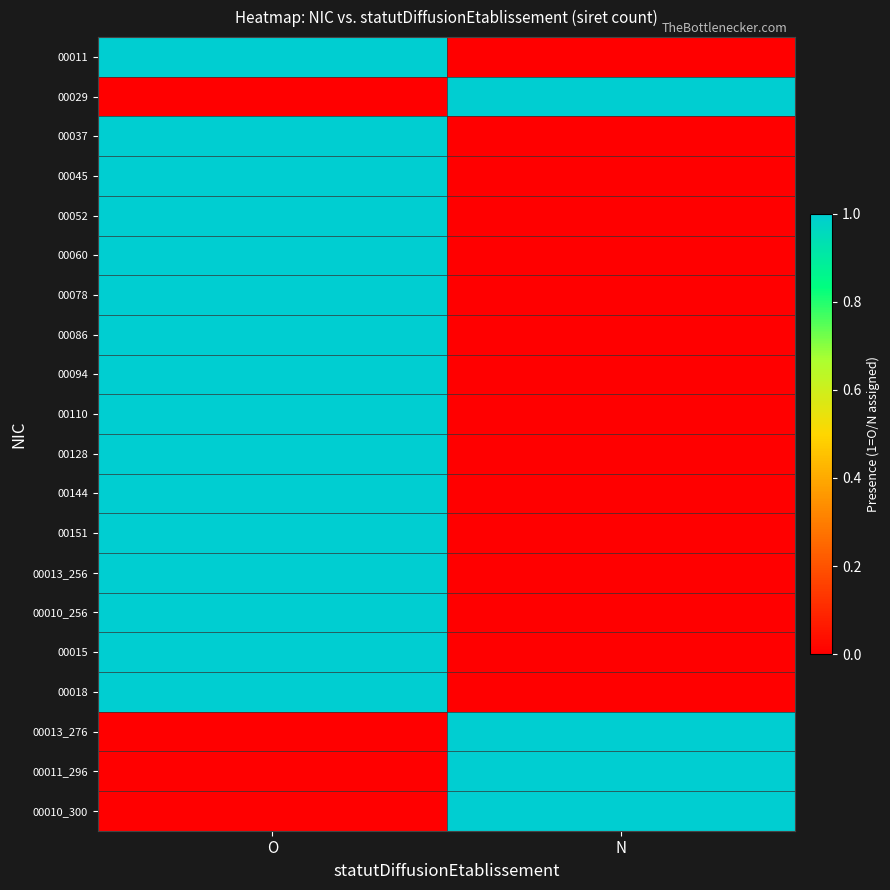

Reading right to left, list all the values displayed in this chart.

00011: N=0	O=1
00029: N=1	O=0
00037: N=0	O=1
00045: N=0	O=1
00052: N=0	O=1
00060: N=0	O=1
00078: N=0	O=1
00086: N=0	O=1
00094: N=0	O=1
00110: N=0	O=1
00128: N=0	O=1
00144: N=0	O=1
00151: N=0	O=1
00013_256: N=0	O=1
00010_256: N=0	O=1
00015: N=0	O=1
00018: N=0	O=1
00013_276: N=1	O=0
00011_296: N=1	O=0
00010_300: N=1	O=0